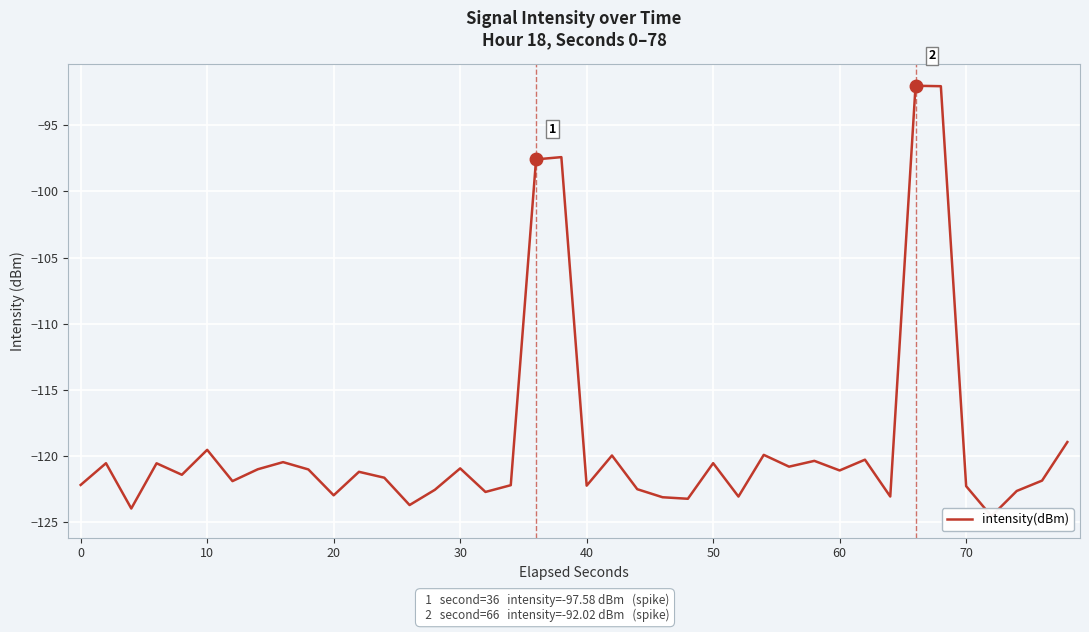

Does the chart display data point markers on the line(s)?

No